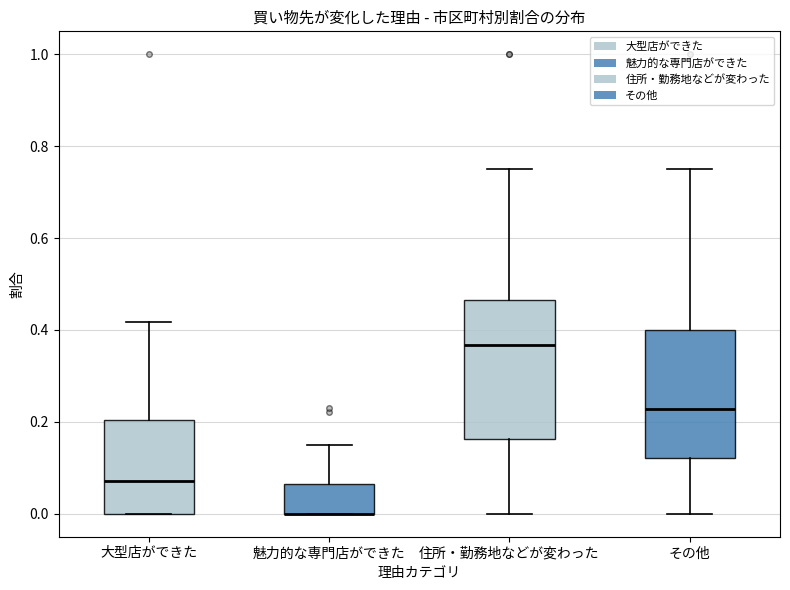

Reading left to right, read every box against the y-axis: the position of its median line, the range the box covers, and the ends of its whiskers. The values are not printed on the chart, so give them approximately, as read against the axis.

大型店ができた: median 0.08, box 0.00 to 0.20, whiskers 0.00 to 0.42
魅力的な専門店ができた: median 0.00 (drawn on the box's lower edge), box 0.00 to 0.06, whiskers 0.00 to 0.14
住所・勤務地などが変わった: median 0.36, box 0.16 to 0.46, whiskers 0.00 to 0.76
その他: median 0.22, box 0.12 to 0.40, whiskers 0.00 to 0.76